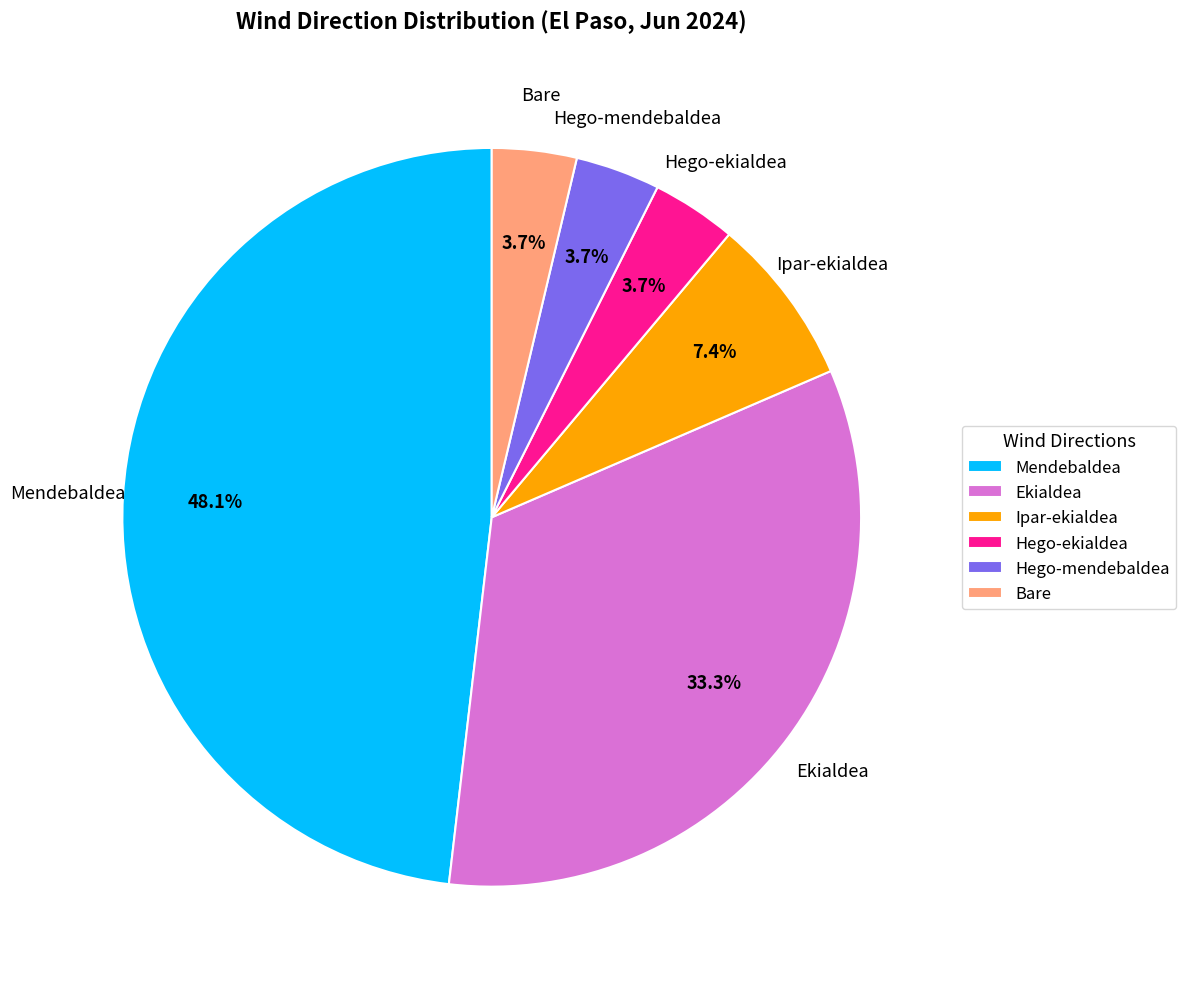

Between Bare and Ipar-ekialdea, which is larger?

Ipar-ekialdea